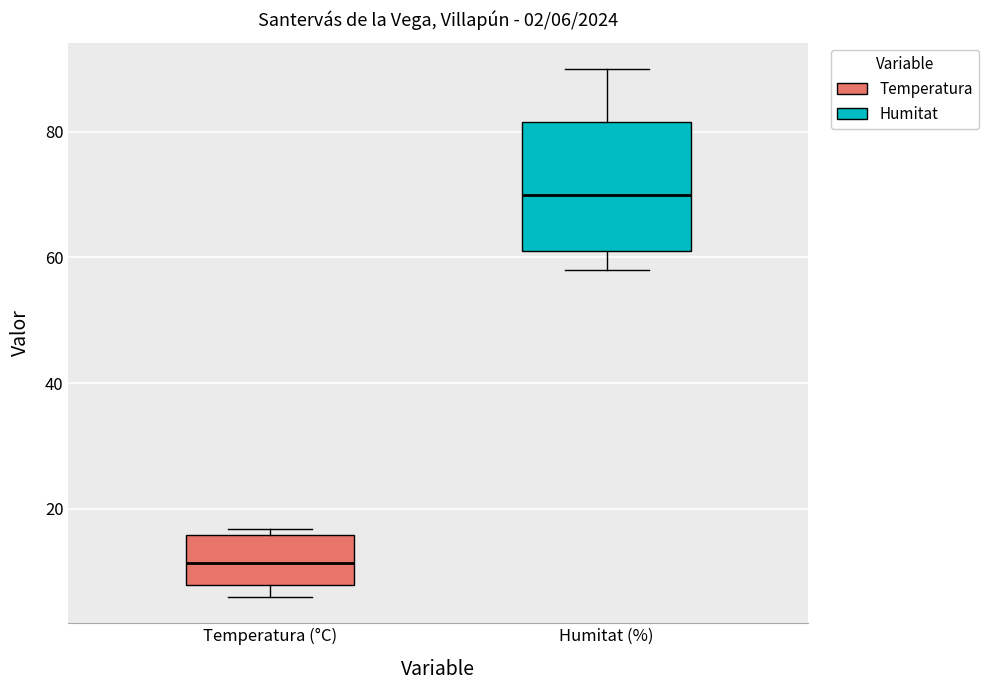

Which box's median line is the lowest?

Temperatura (°C)